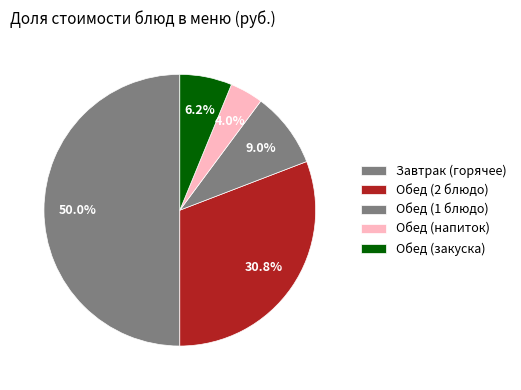

Count the number of slices in the pie.

5